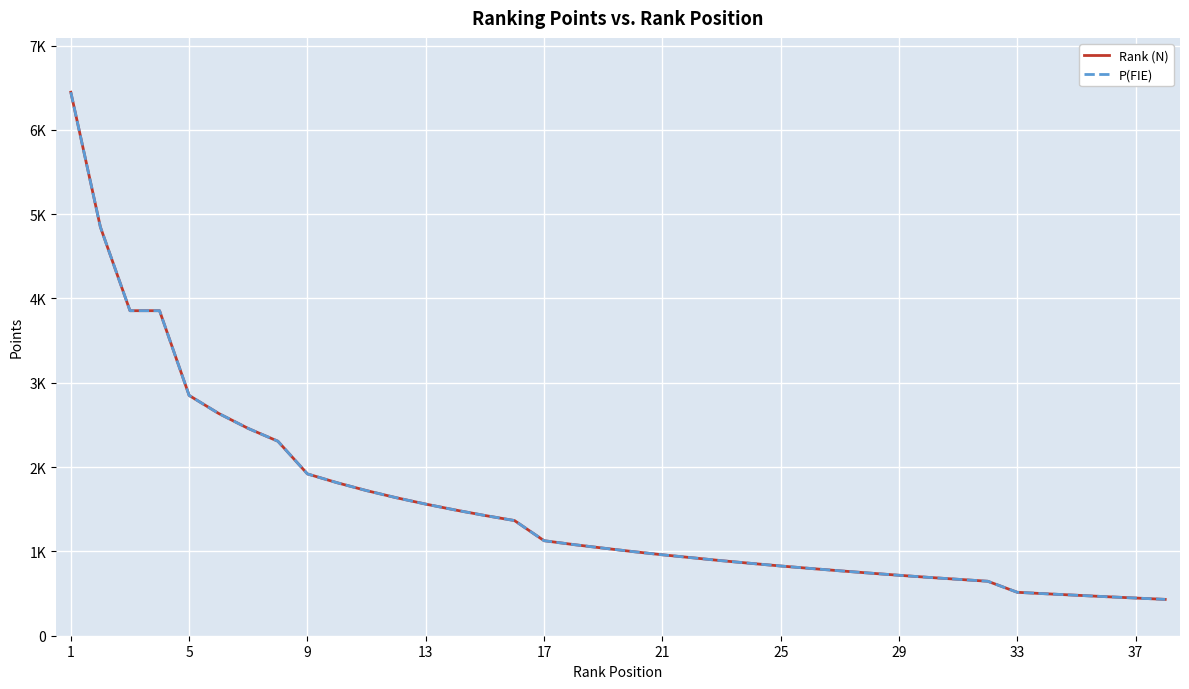

What is the minimum value shown in the chart?

431